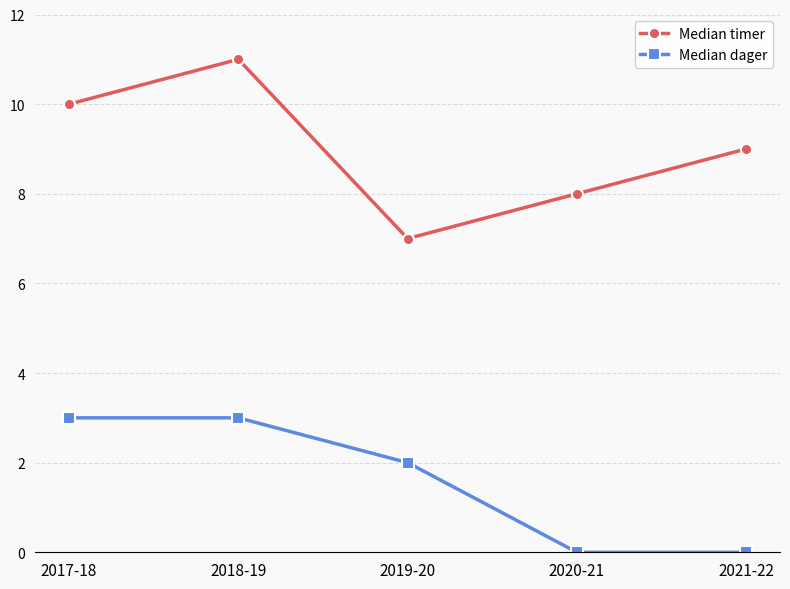

The Median timer series shows 11 at 2018-19. True or false?

True